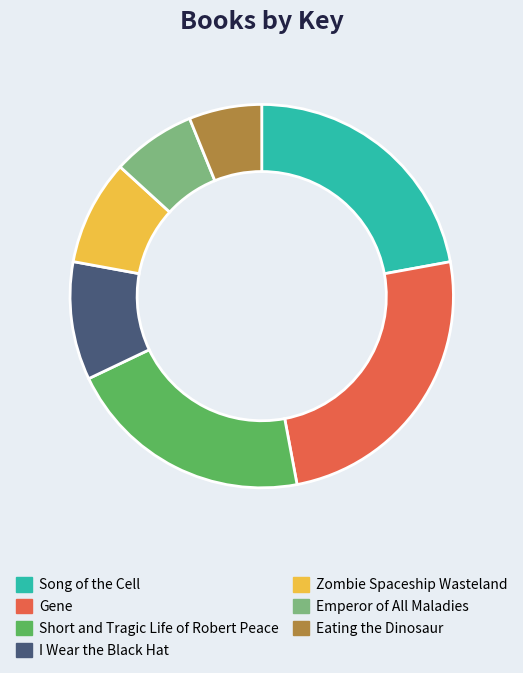

Which slice is the smallest?

Eating the Dinosaur